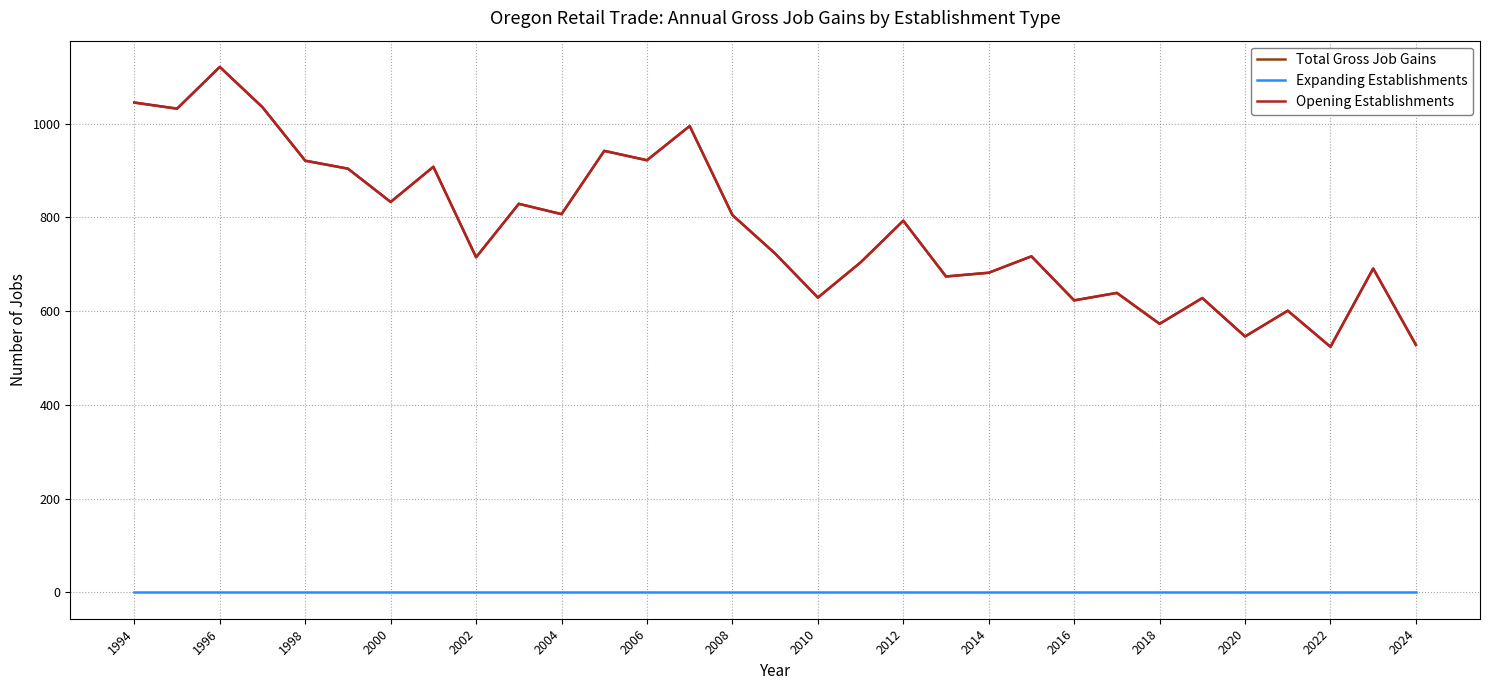

Is this an area chart (filled region under the line)?

No